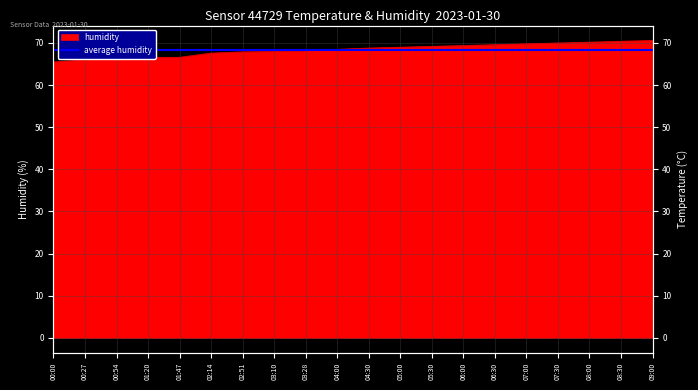

Does the chart display data point markers on the line(s)?

No